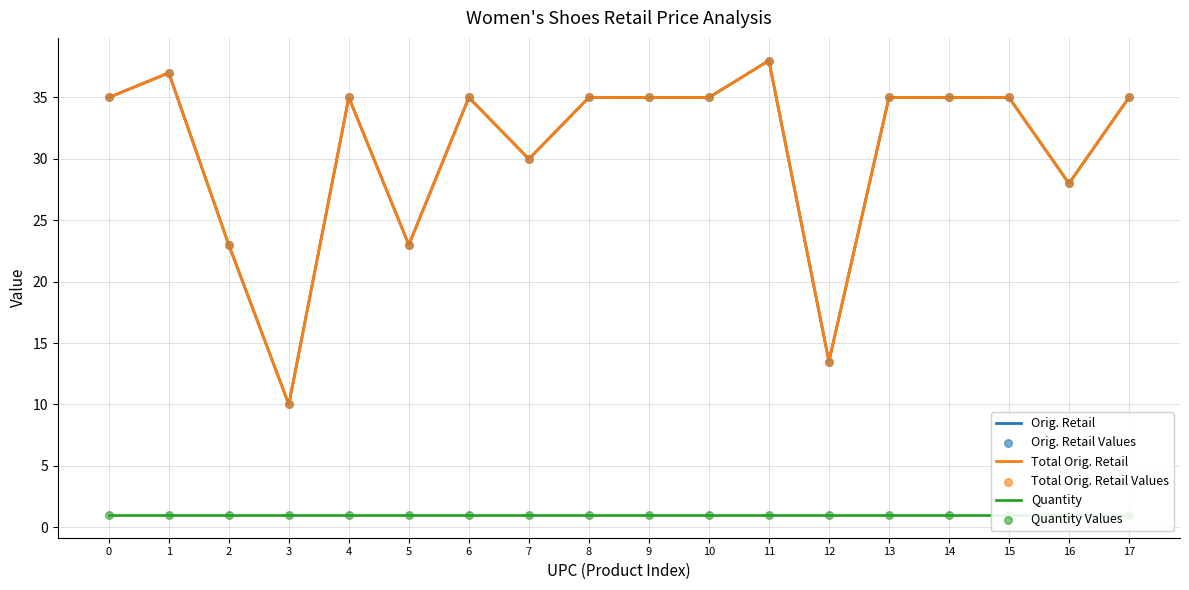

What are all the series names shown in the legend?

Orig. Retail, Total Orig. Retail, Quantity, Orig. Retail Values, Total Orig. Retail Values, Quantity Values